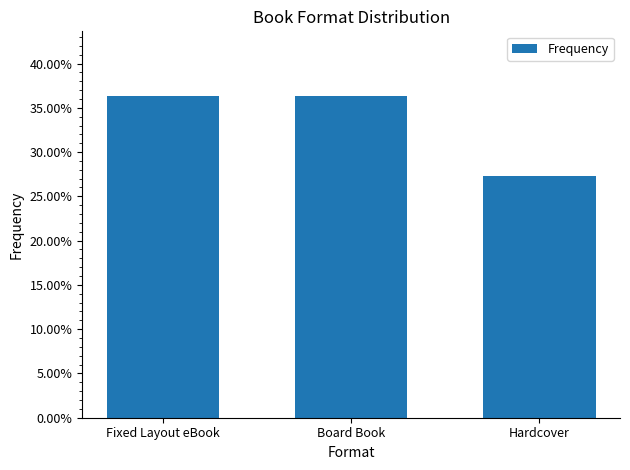

Which category has the lowest value across all series?

Hardcover